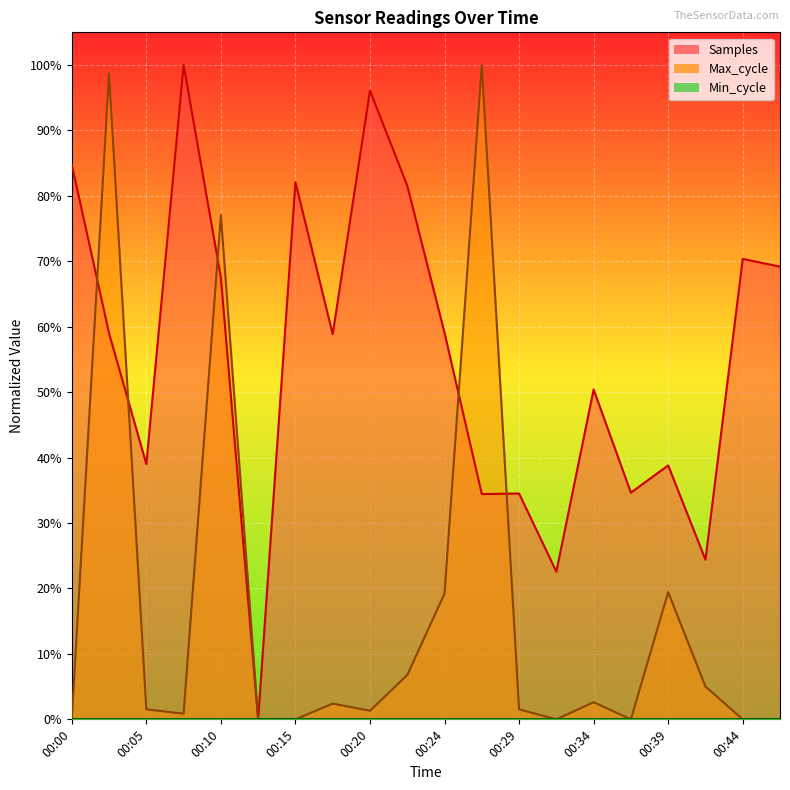

Where is Samples nearest to the value 0?

00:12